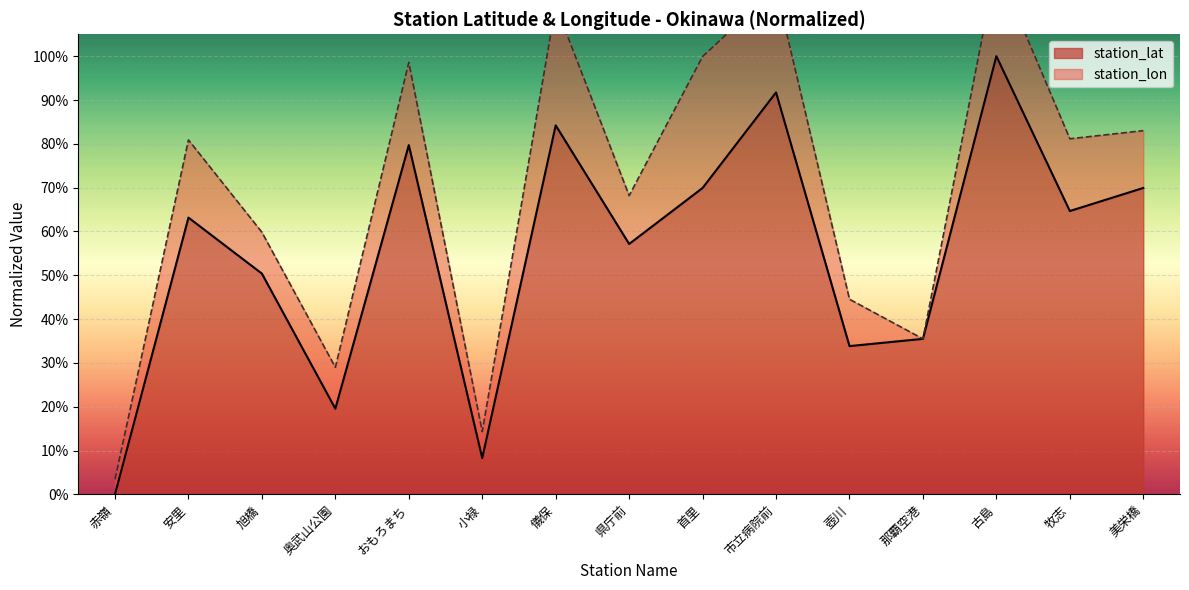

True or false: the data shows 0.7 at 首里.

True